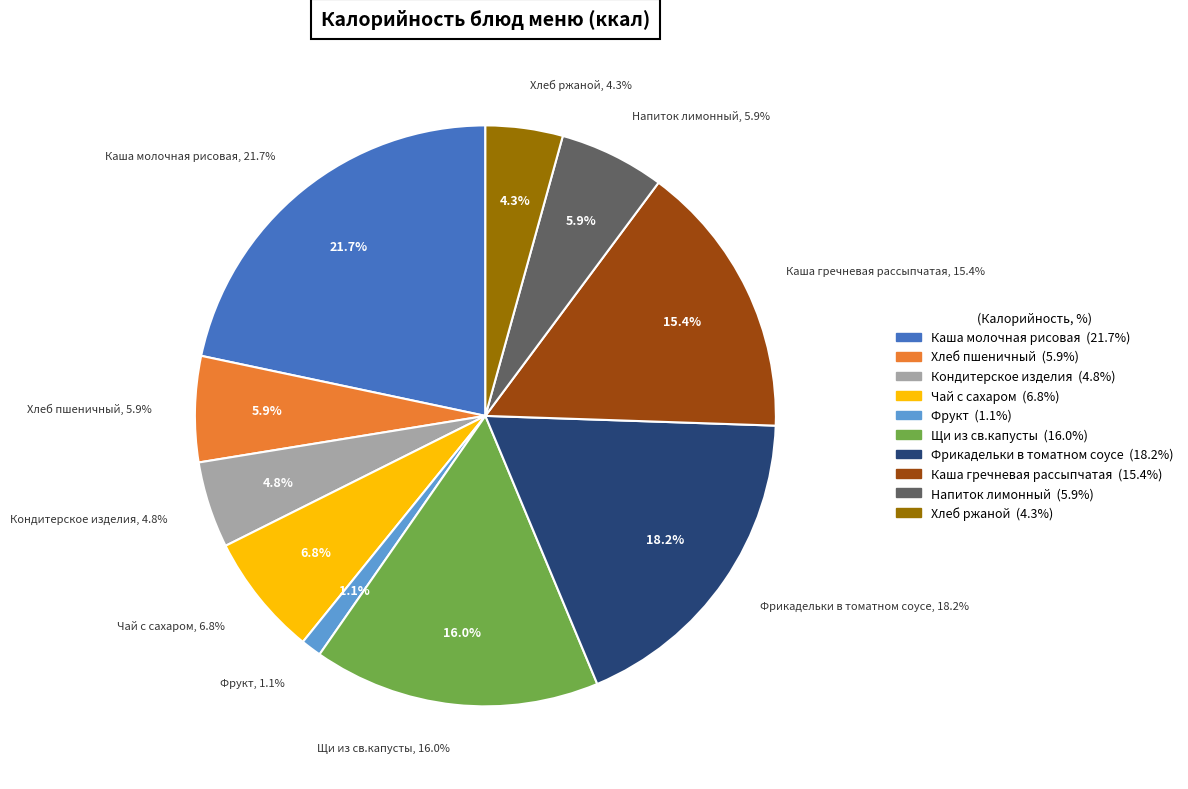

Between Хлеб пшеничный and Щи из св.капусты, which is larger?

Щи из св.капусты